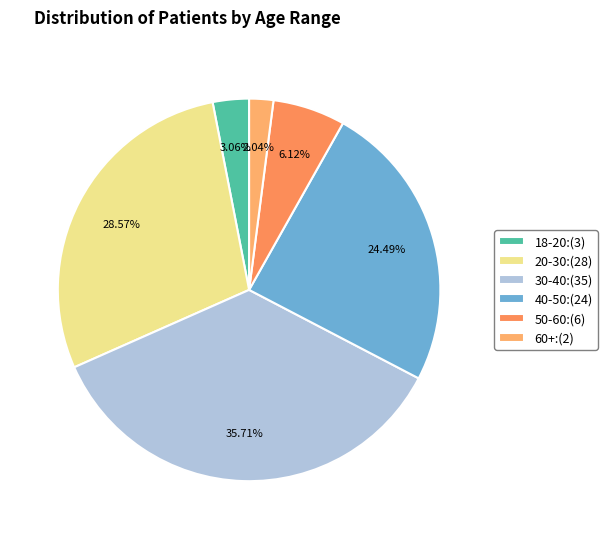

How many segments does this pie chart have?

6